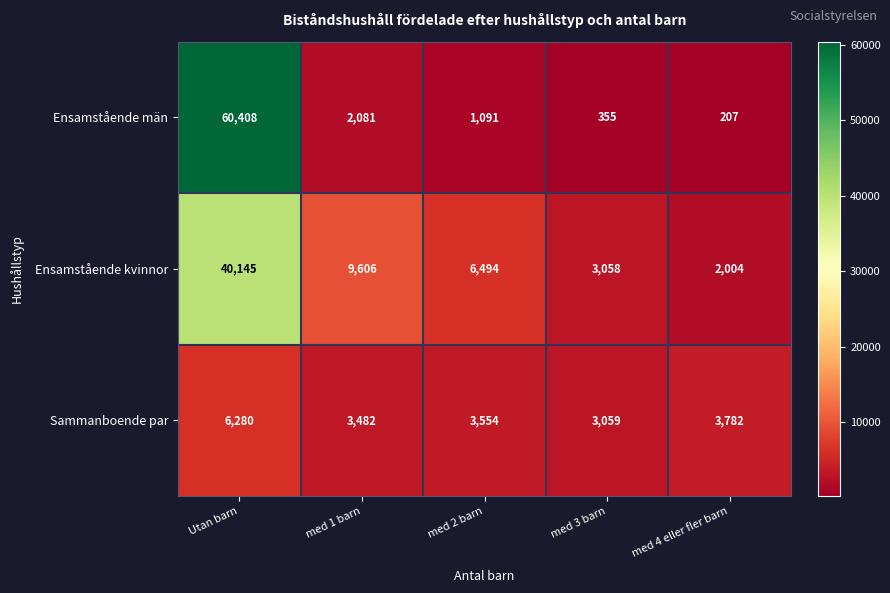

Which category has the lowest value in the Ensamstående män series?

med 4 eller fler barn